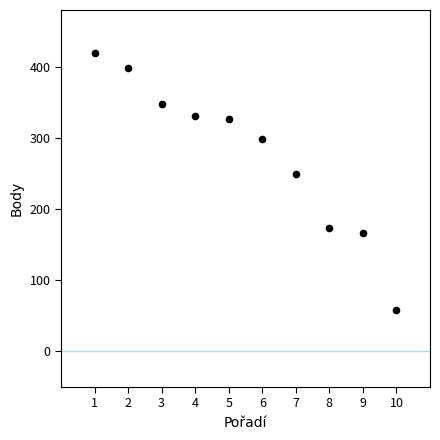

What is the average Y value?

277